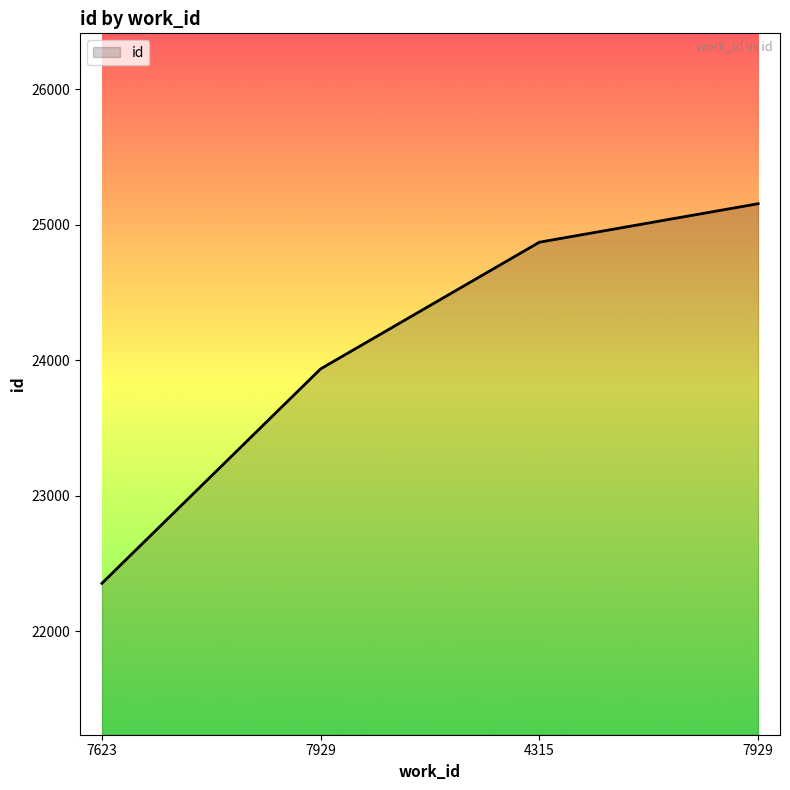

How many lines are shown in the chart?

1